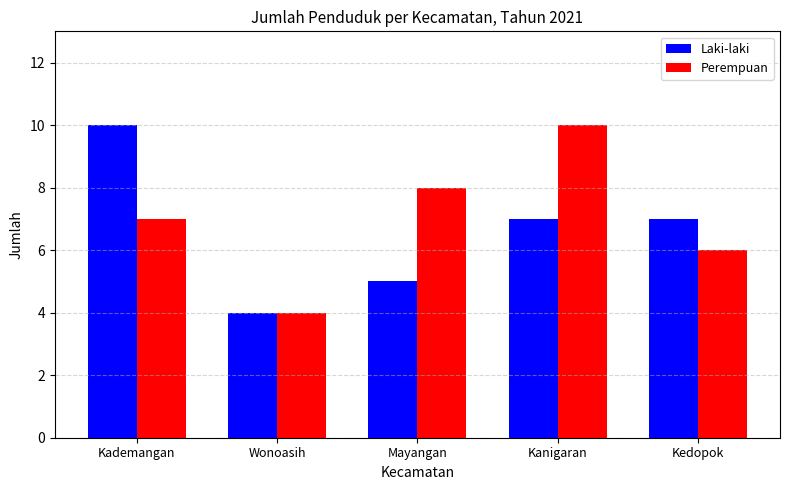

List the series in order of their overall mean, lowest first.

Laki-laki, Perempuan